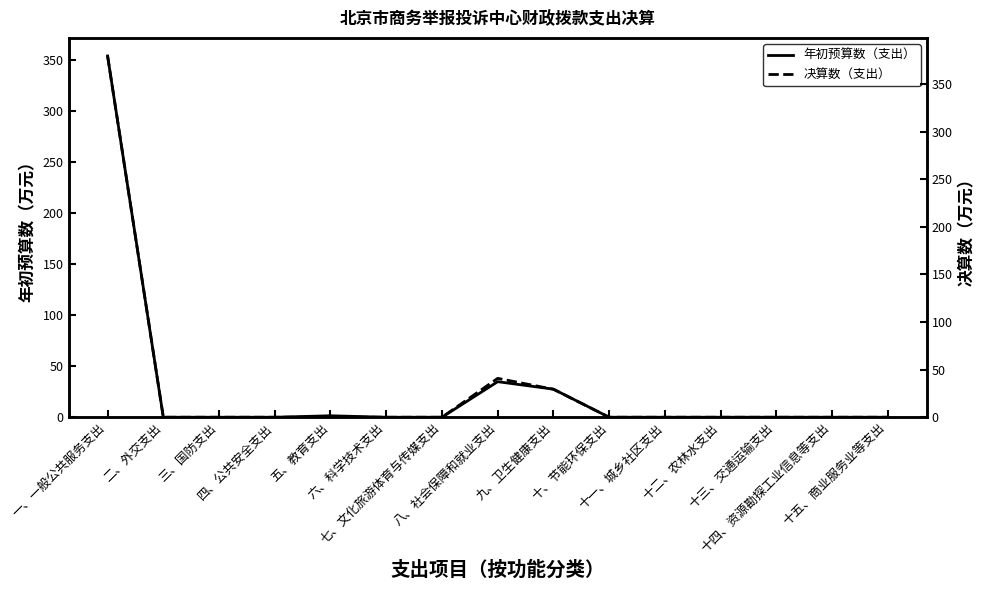

What is the average value of the 年初预算数（支出） series?

27.9